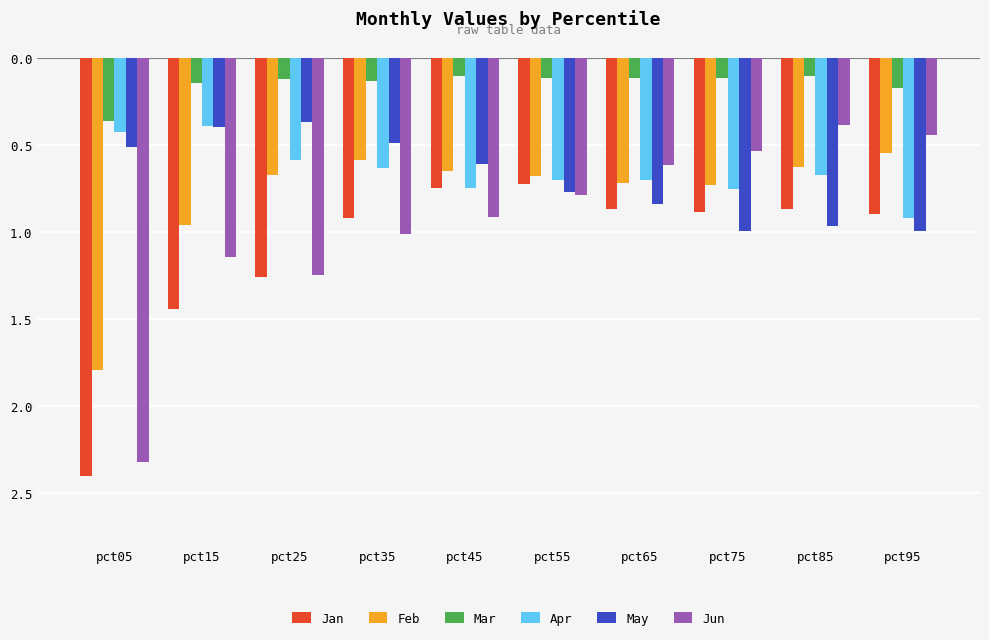

Are the bars grouped side by side (vs. stacked)?

Yes